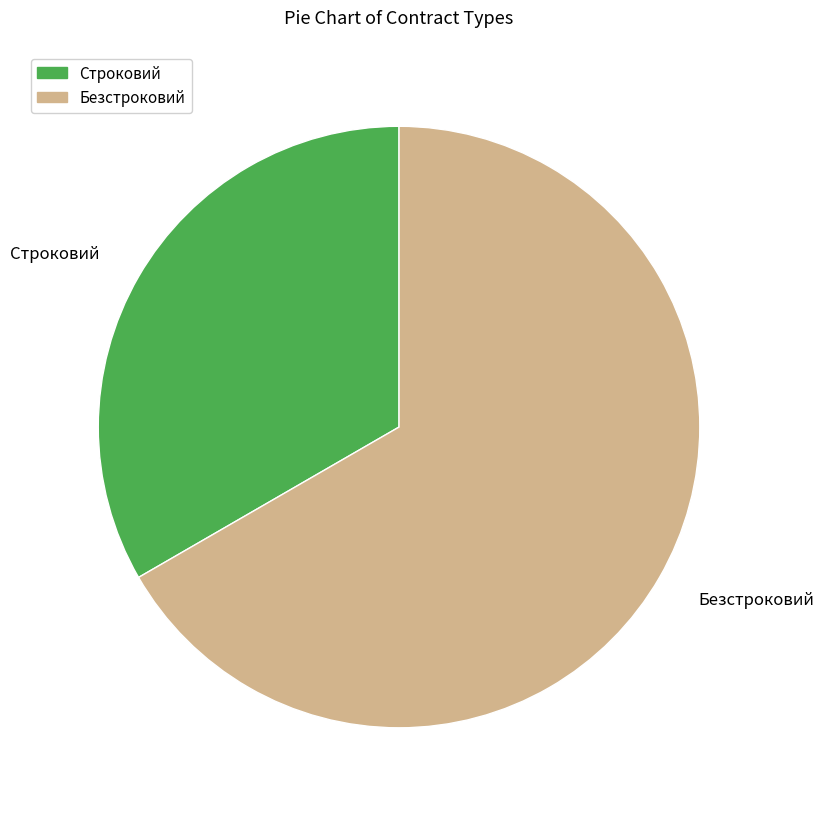

Which category has the biggest portion of the pie?

Безстроковий